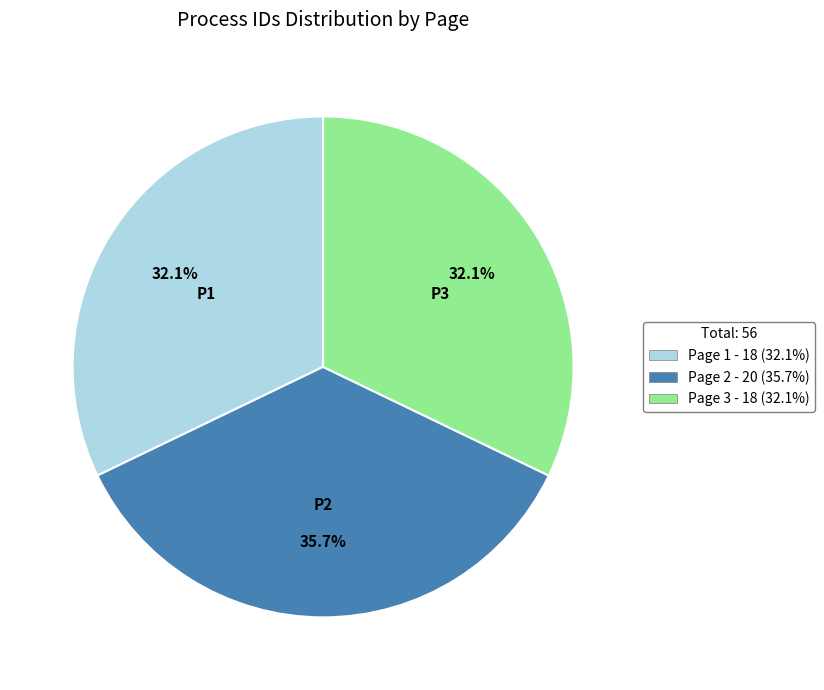

To the nearest percent, what is the difference between the Page 2 and Page 1 slice percentages?

4%